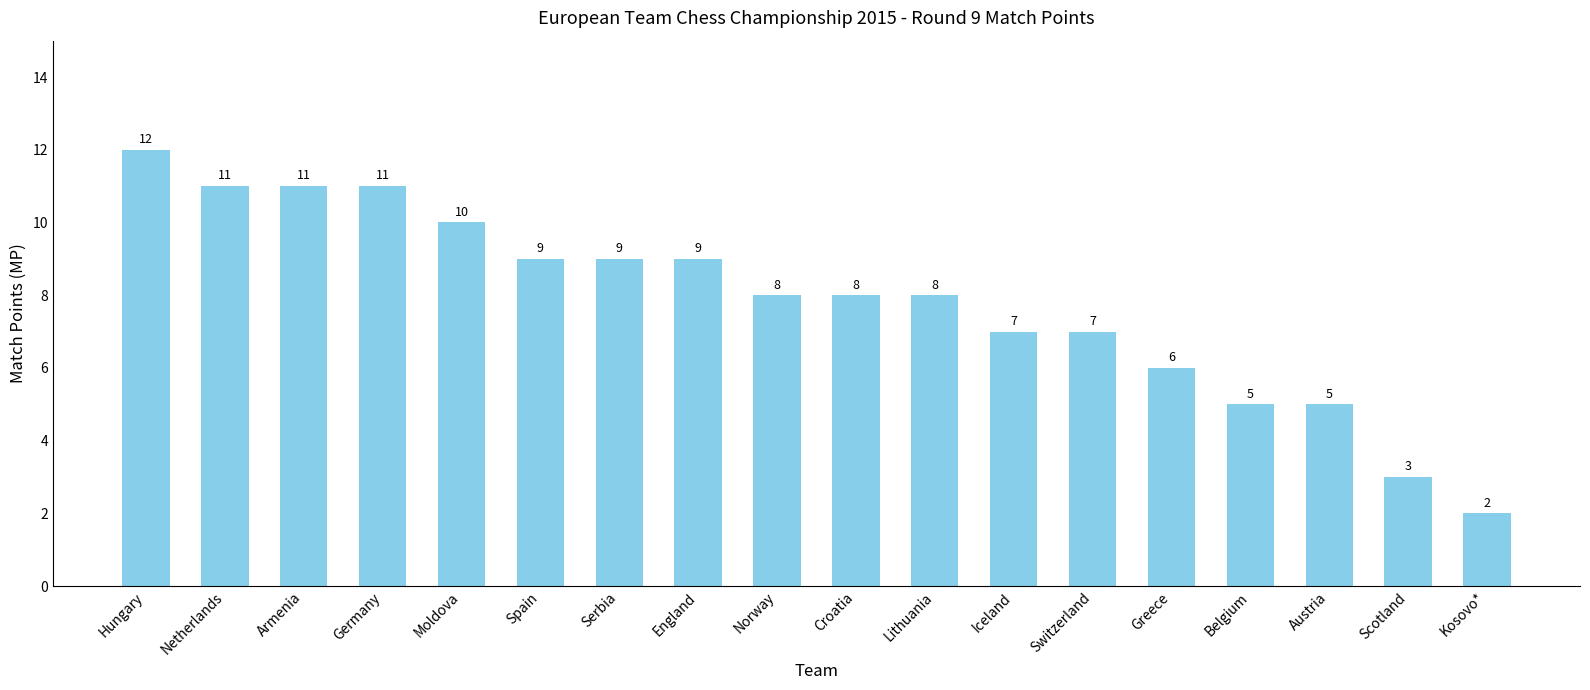

Count the values in the range 6 to 10.

10